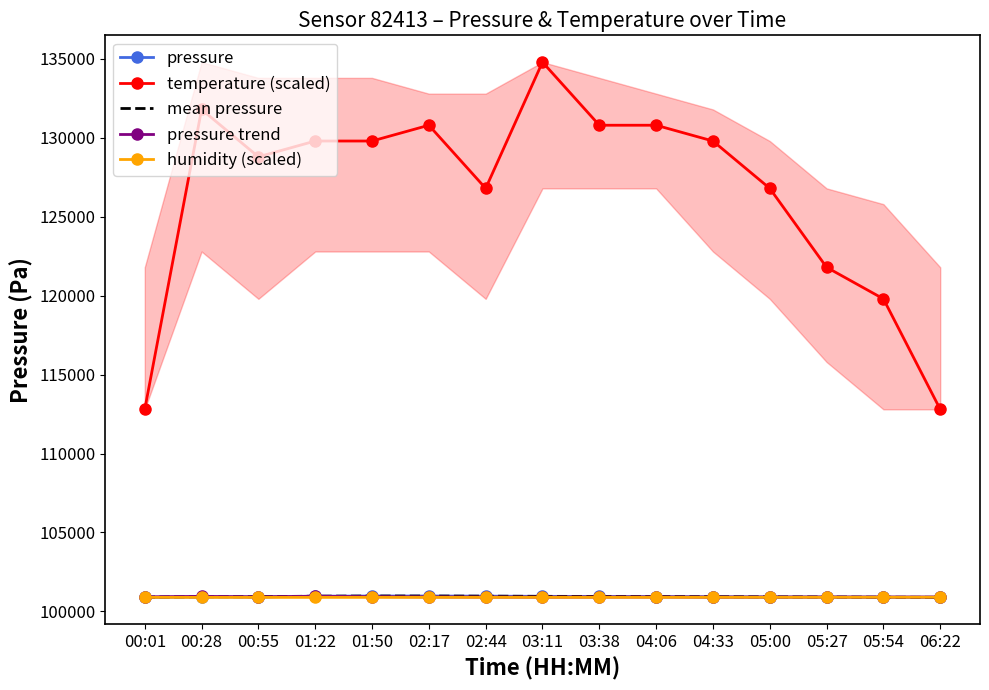

Is it true that mean pressure equals 100952.1 at 03:11?

True